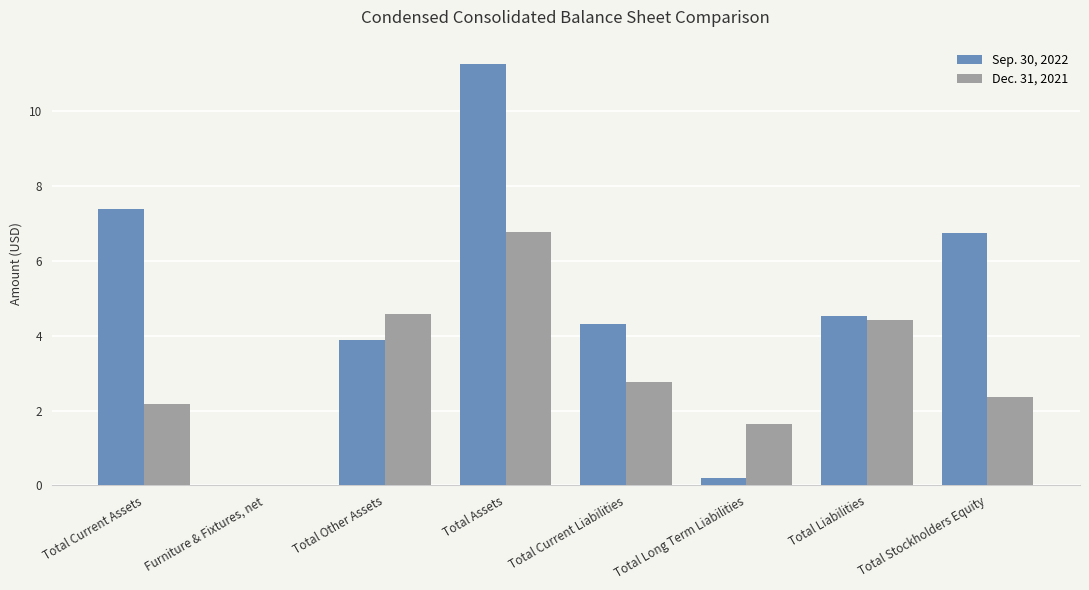

Are the bars horizontal?

No